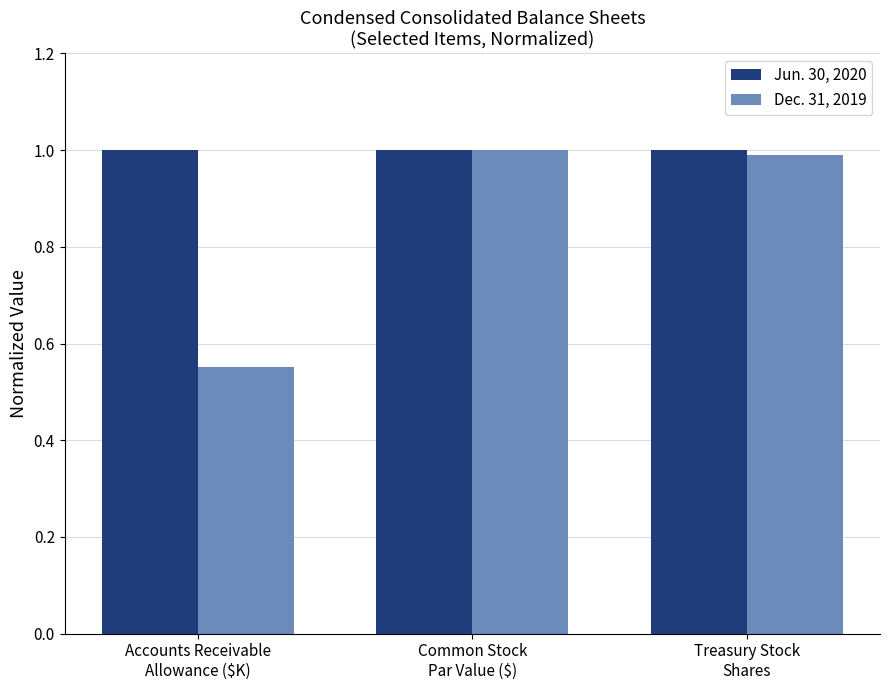

How many distinct data groups are displayed?

2